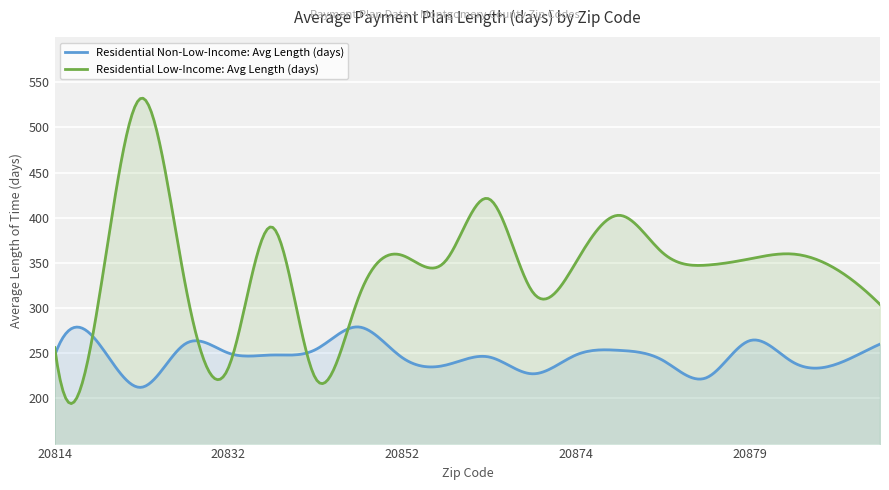

Is the value of Residential Non-Low-Income: Avg Length (days) at 20878 greater than the value of Residential Low-Income: Avg Length (days) at 20876?

No